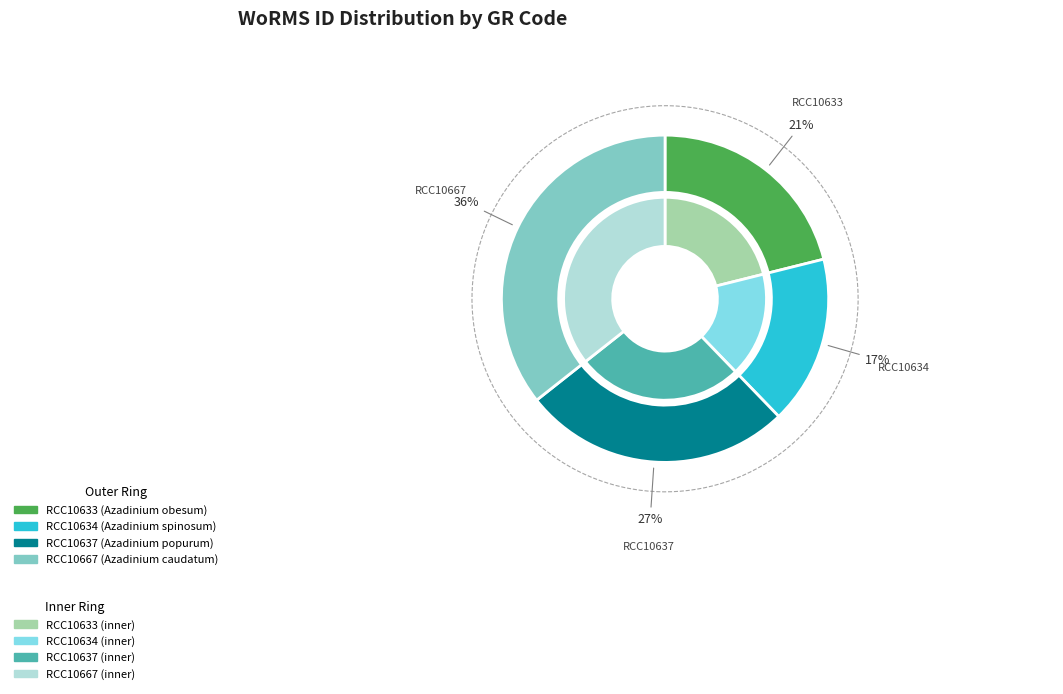

Is there a majority slice in this chart?

No